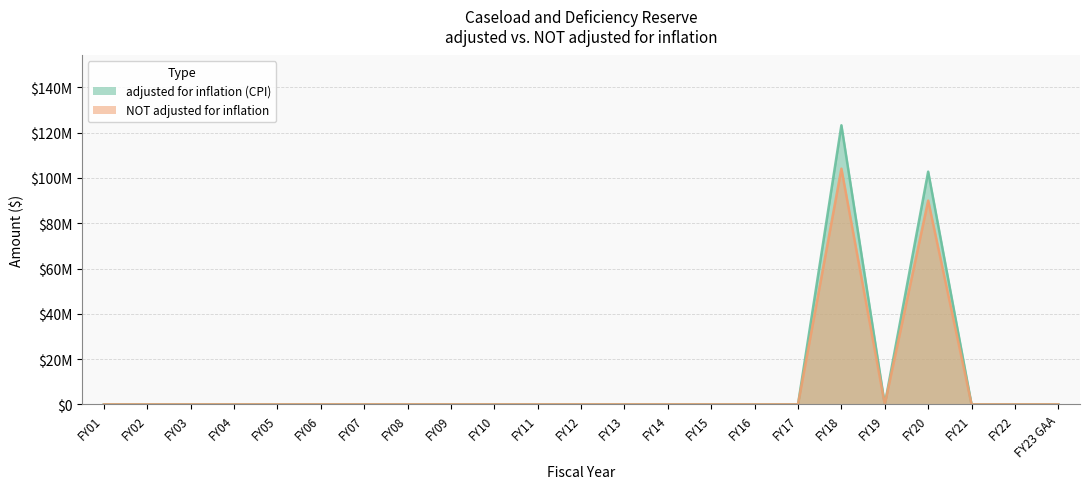

What position from the right is FY09?

15